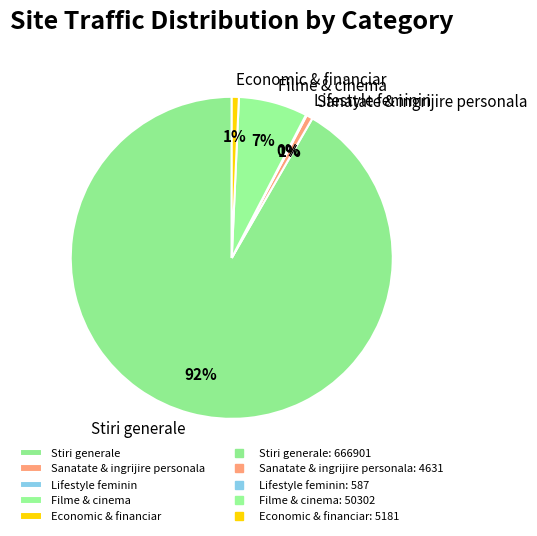

Which slice is the largest?

Stiri generale